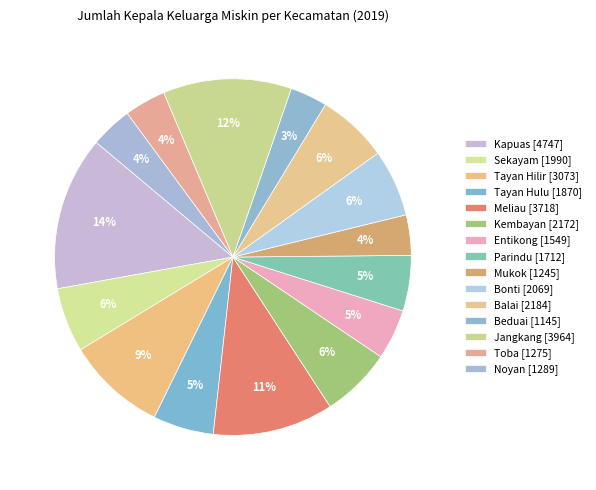

Which category has the biggest portion of the pie?

Kapuas